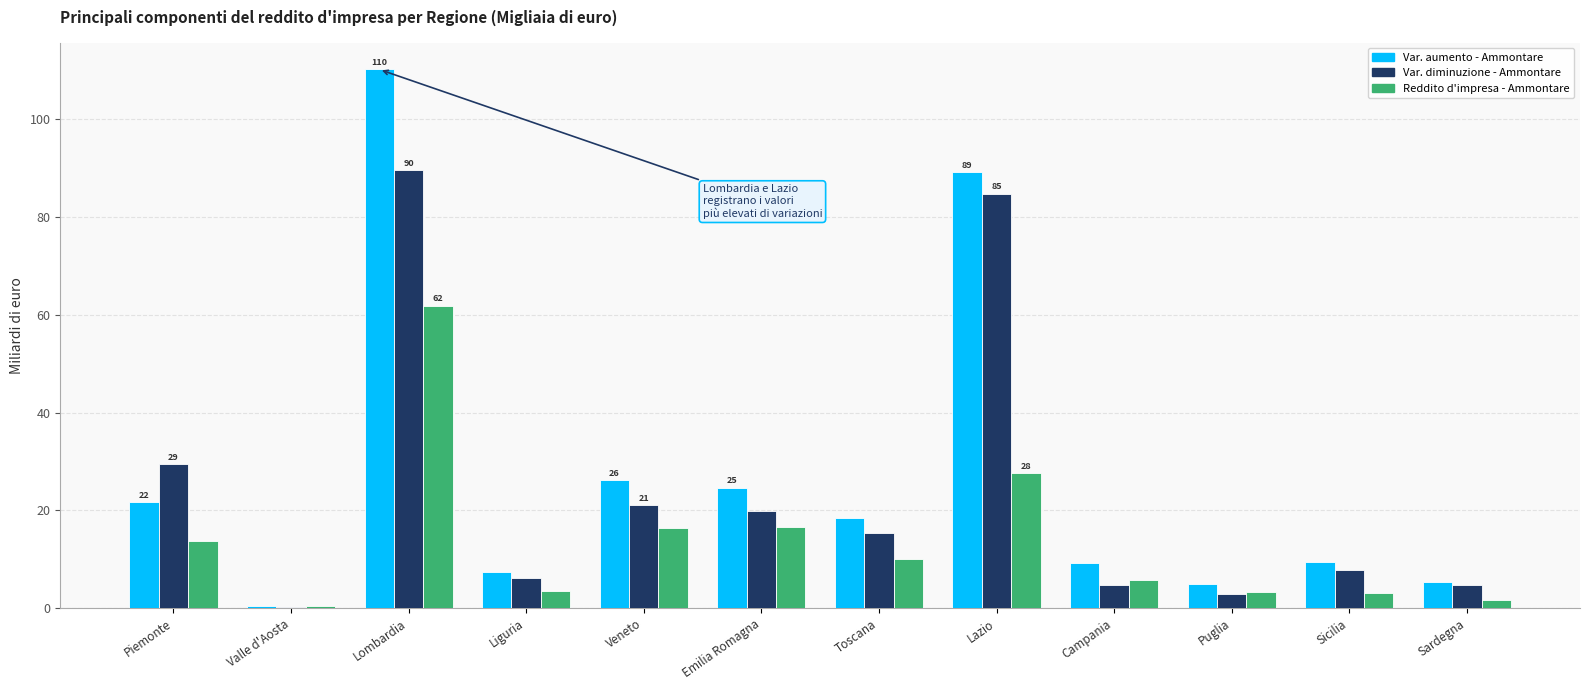

True or false: Var. diminuzione - Ammontare has a value of 41.3 at Piemonte.

False